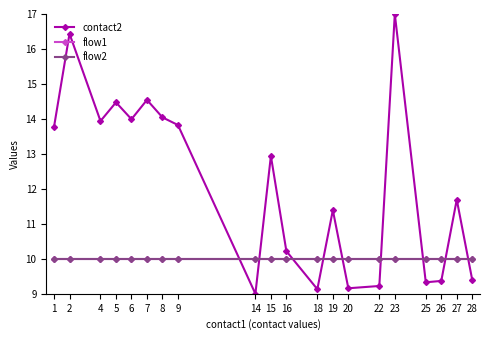

True or false: flow1 and flow2 cross at least once.

False